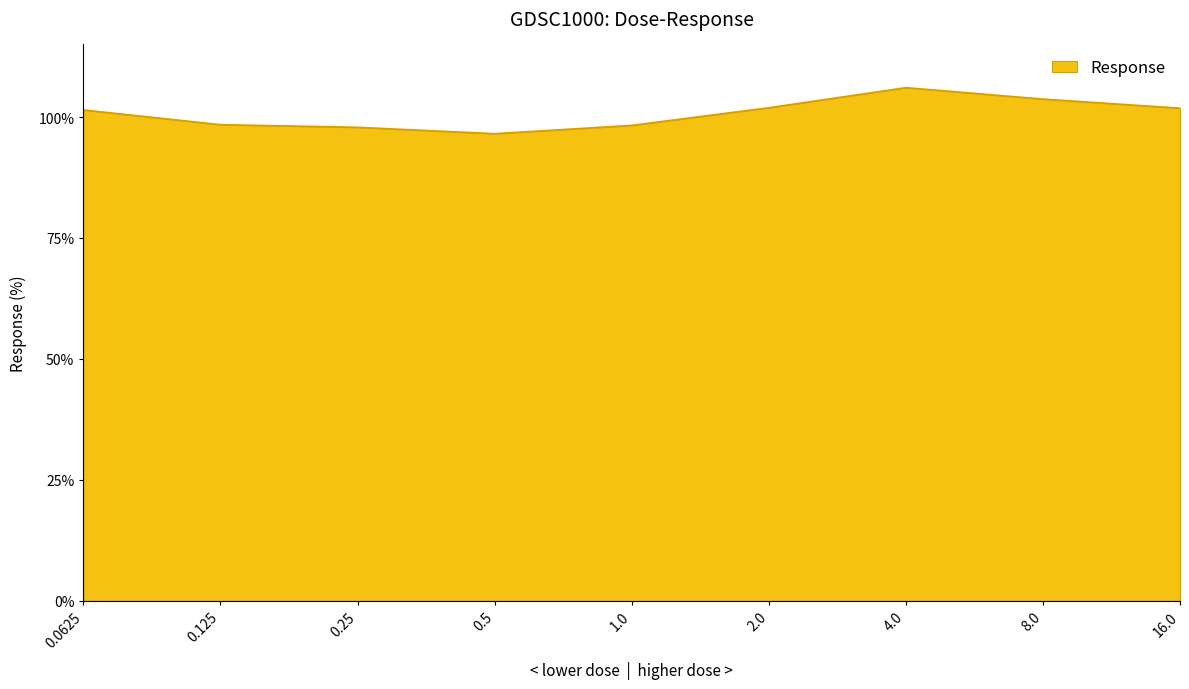

What is the difference between the second highest and second lowest values?

5.8